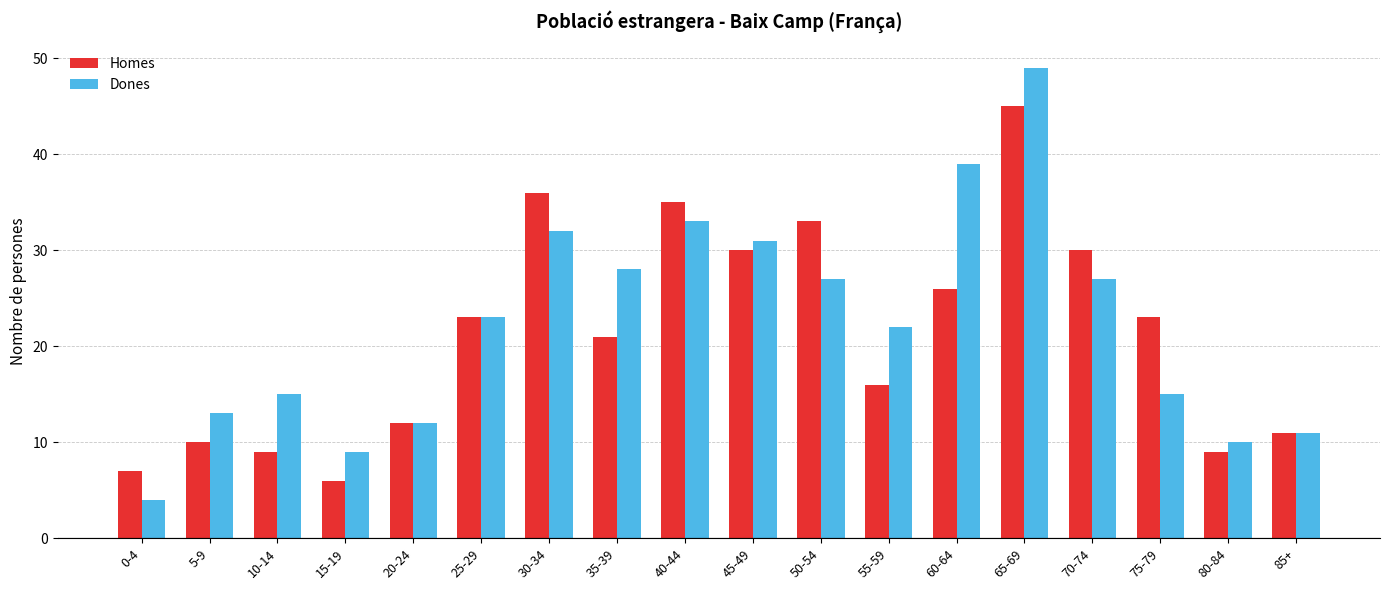

Read the Dones value at 25-29.

23